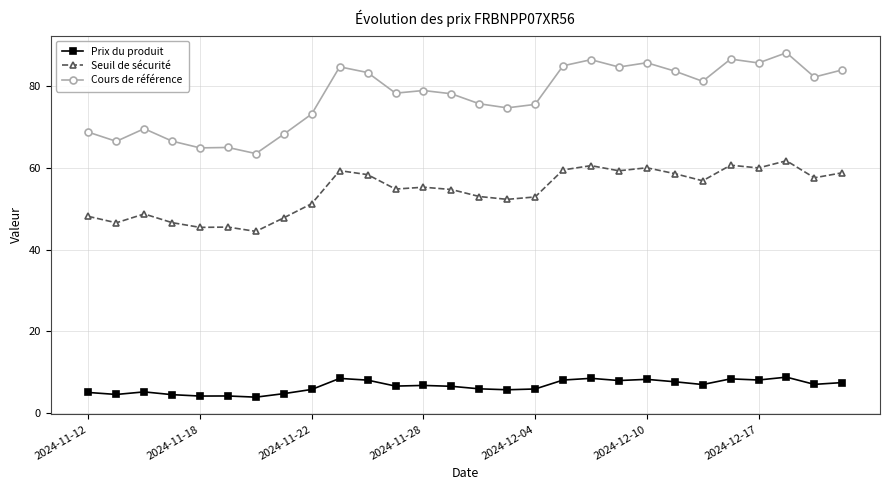

True or false: Cours de référence and Prix du produit cross at least once.

False